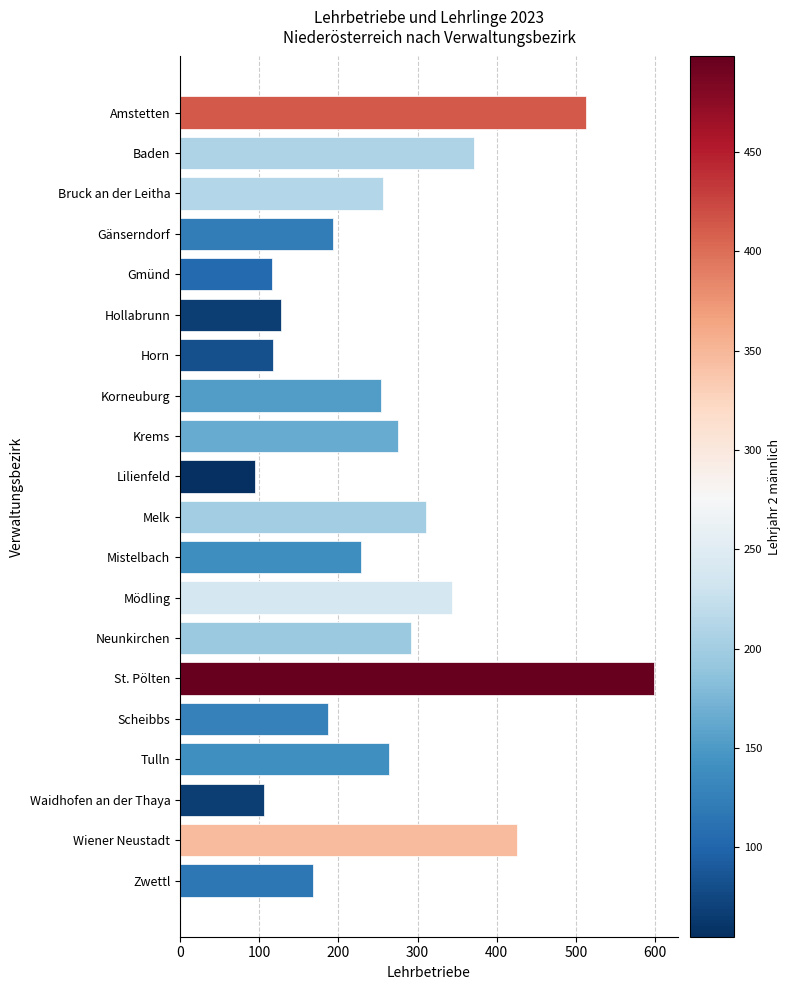

What is the ratio of the value at Korneuburg to the value at Gmünd?

2.2